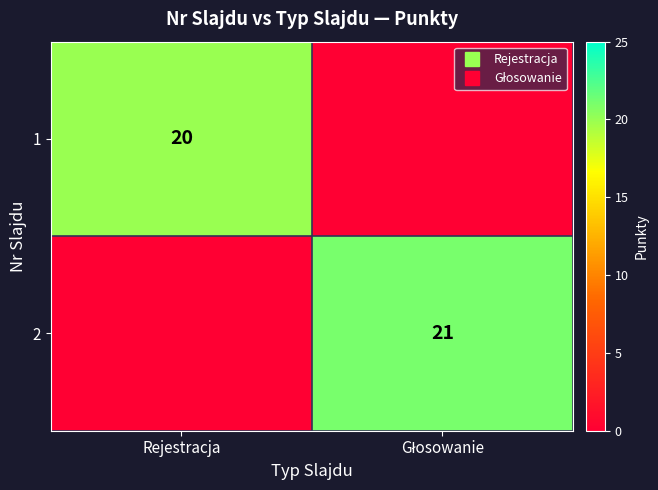

The 1 series shows 20 at Rejestracja. True or false?

True